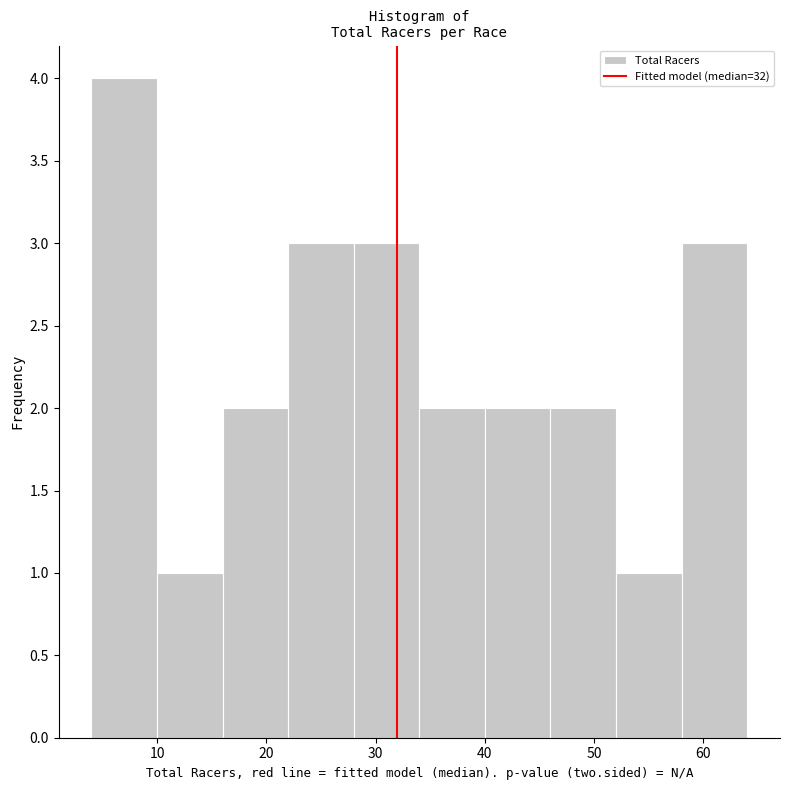

Reading left to right, transcribe this chart: for each bar, give the range it covers on the x-axis and its height. The values are not printed on the chart, so give them approximately, as read against the axis.

4 to 10: 4
10 to 16: 1
16 to 22: 2
22 to 28: 3
28 to 34: 3
34 to 40: 2
40 to 46: 2
46 to 52: 2
52 to 58: 1
58 to 64: 3